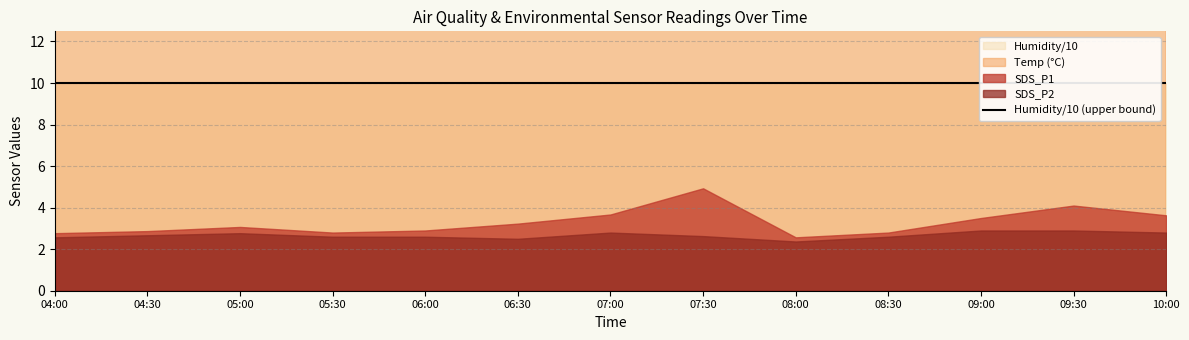

At which label does Temp reach its peak?

08:30